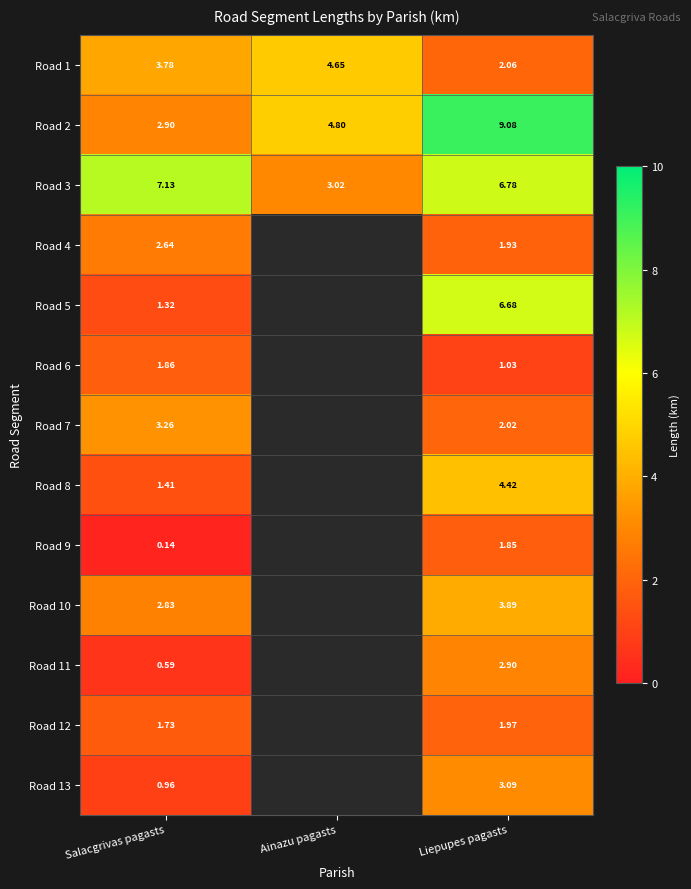

What is the sum of all Road 1 values?

10.5